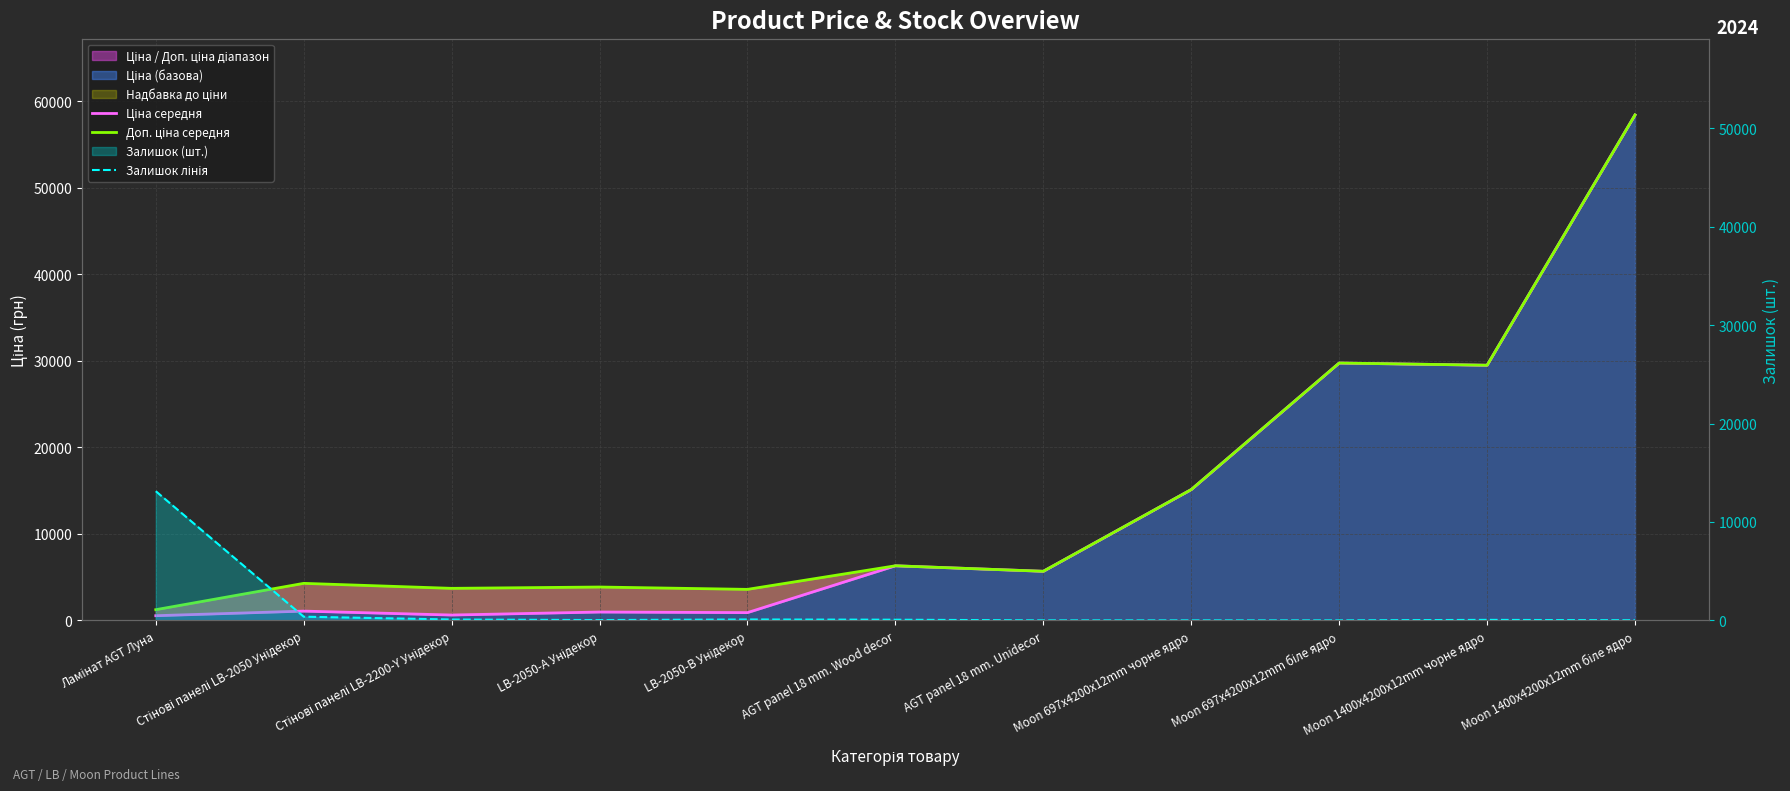

True or false: Залишок лінія and Ціна середня cross at least once.

True